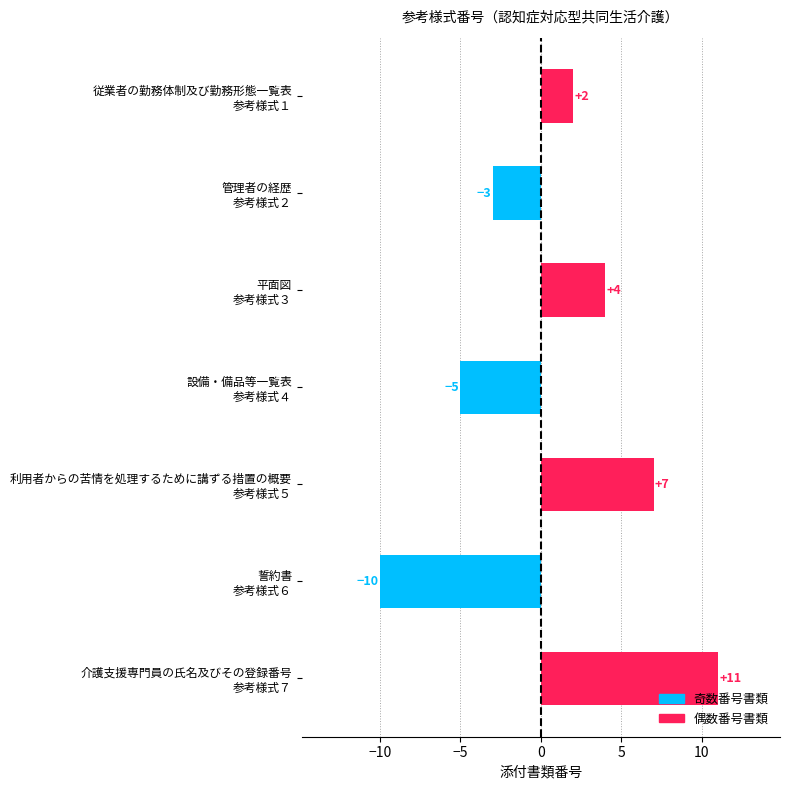

What is the average value?

1